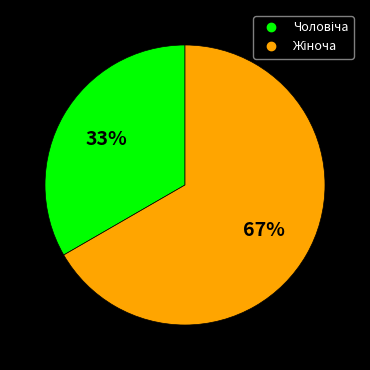

Is there any slice that represents more than half of the pie?

Yes